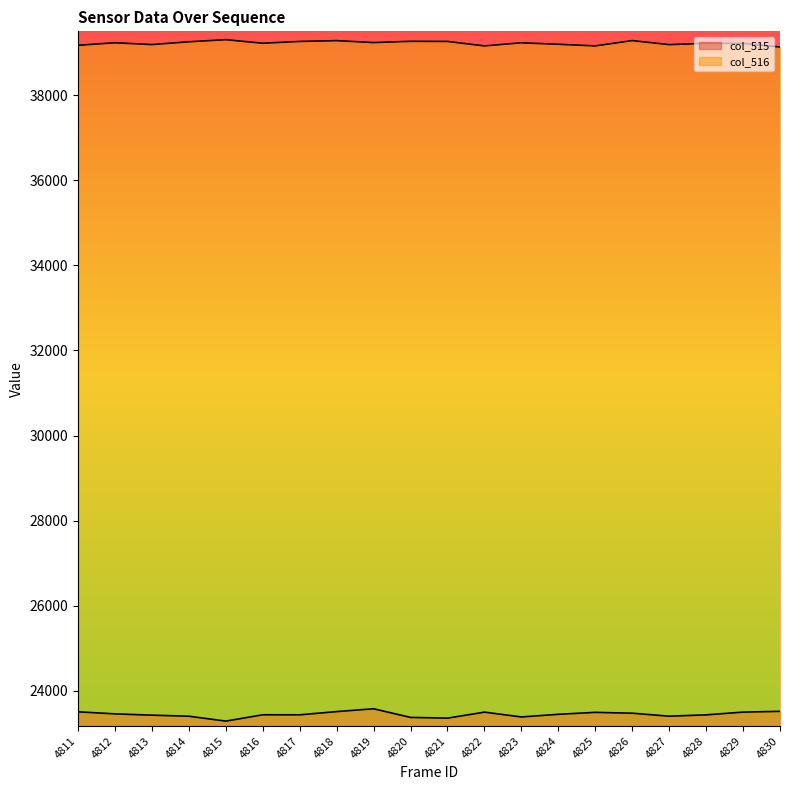

What is the greatest value displayed?

39306